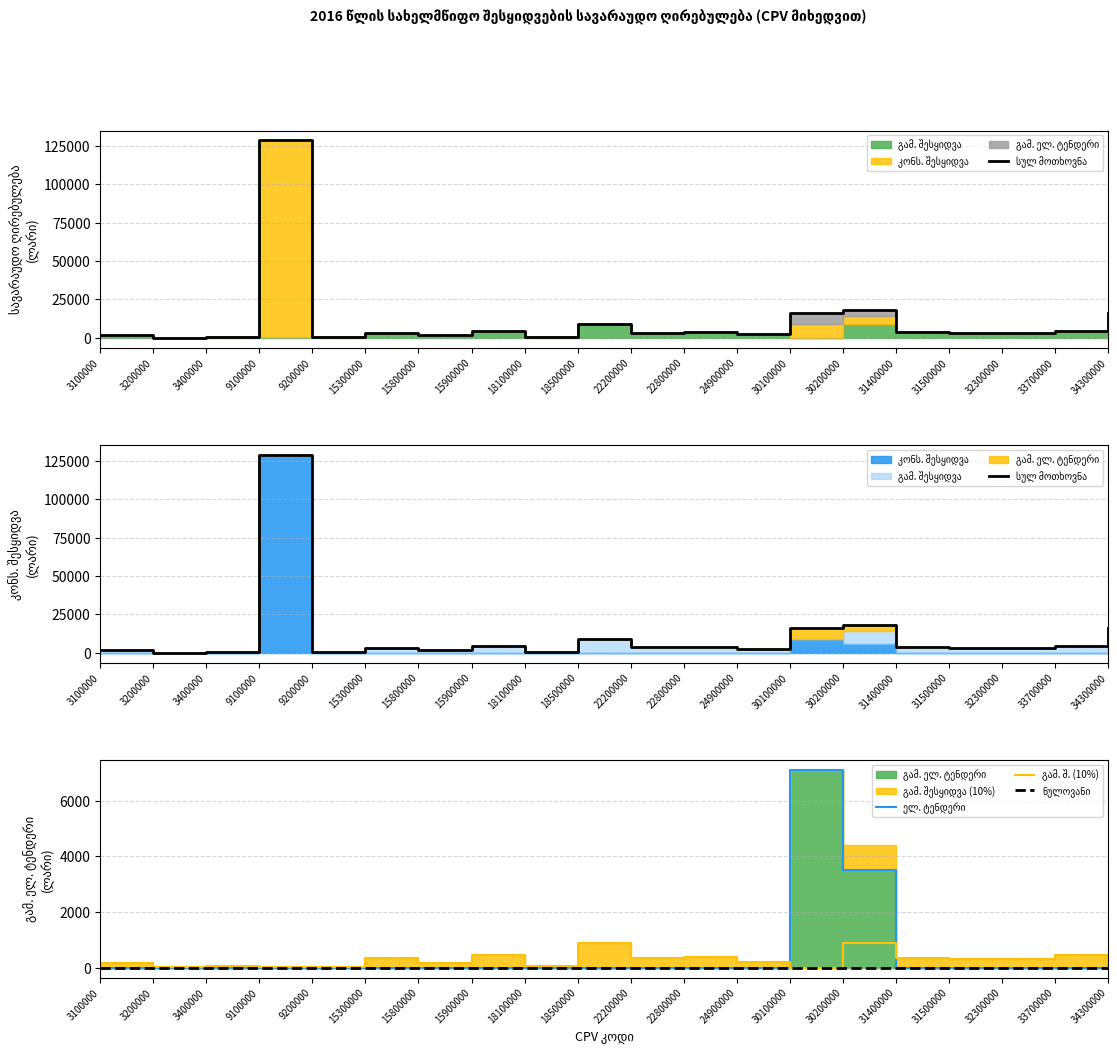

What is the total value across all series at 15800000?

1848